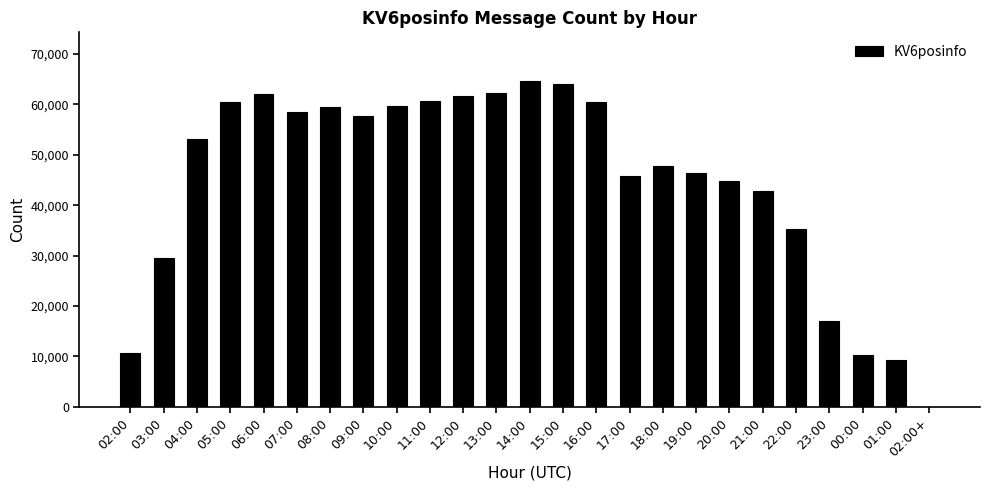

At which label is the value closest to 32305?

03:00